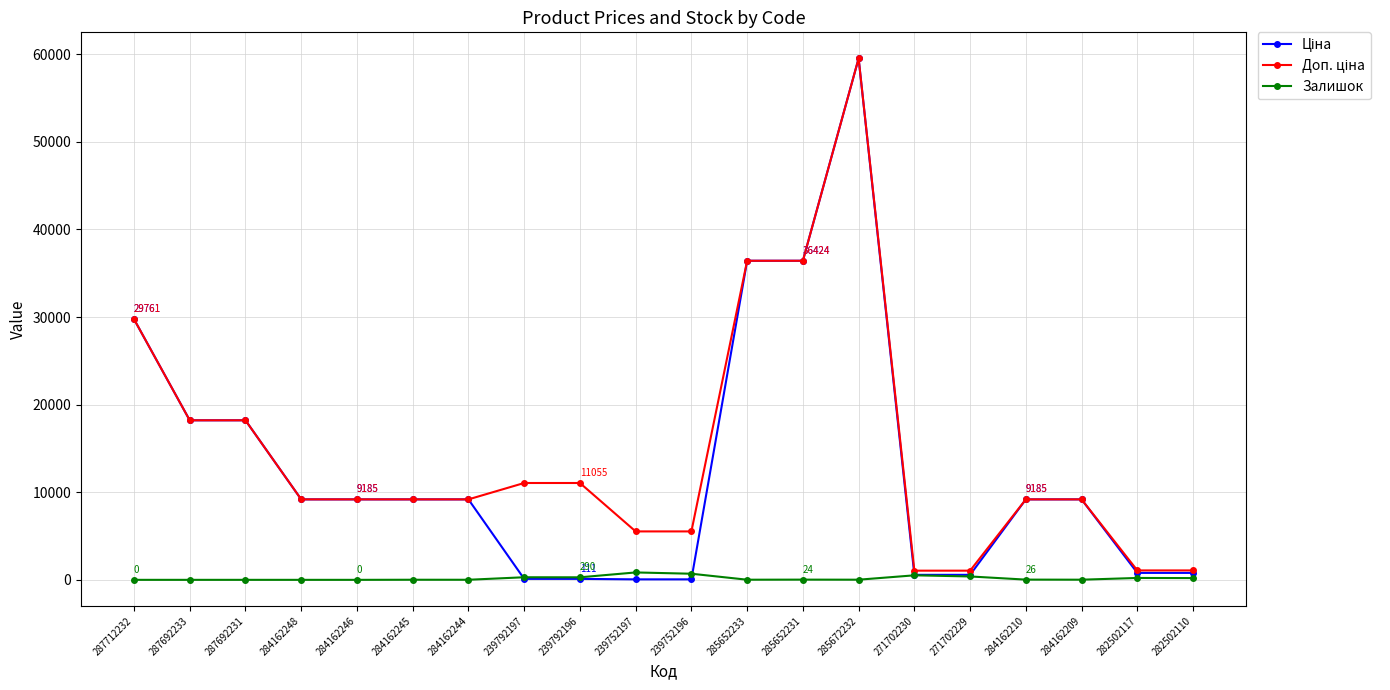

True or false: Залишок has more than 2 points higher than both neighbors.

True